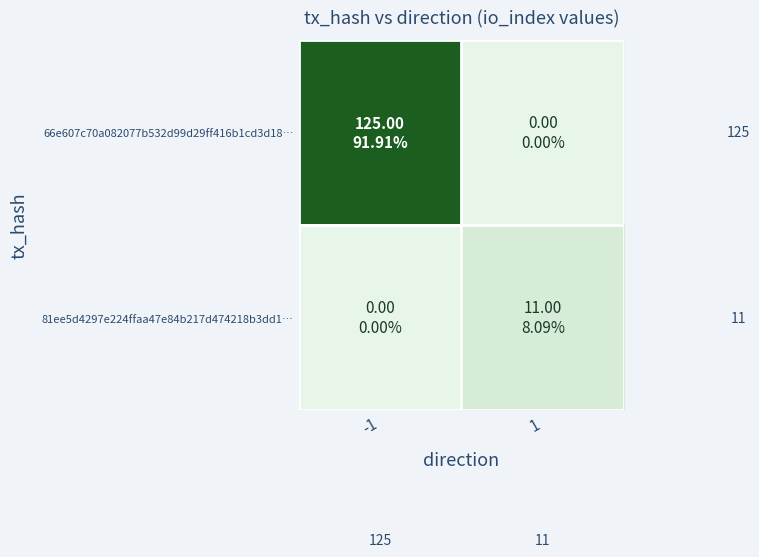

At -1, list the series in order from largest to smallest.

66e607c70a082077b532d99d29ff416b1cd3d18…, 81ee5d4297e224ffaa47e84b217d474218b3dd1…